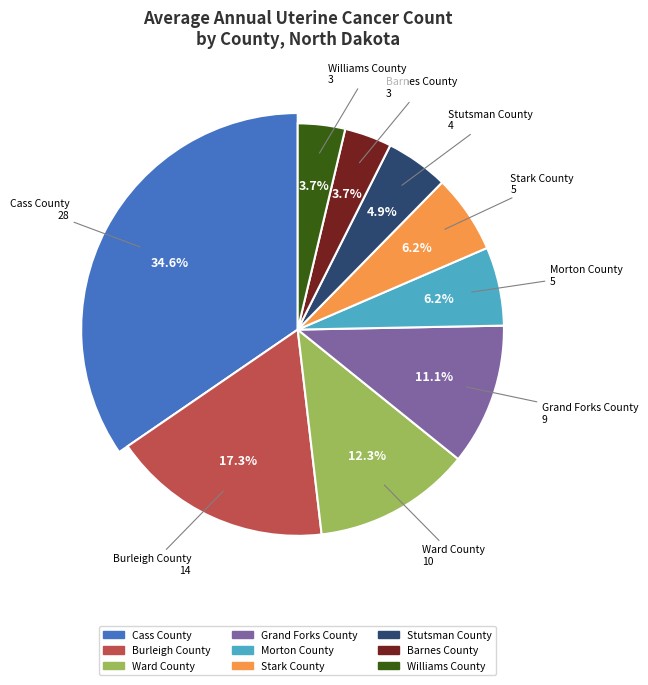

Is there a majority slice in this chart?

No